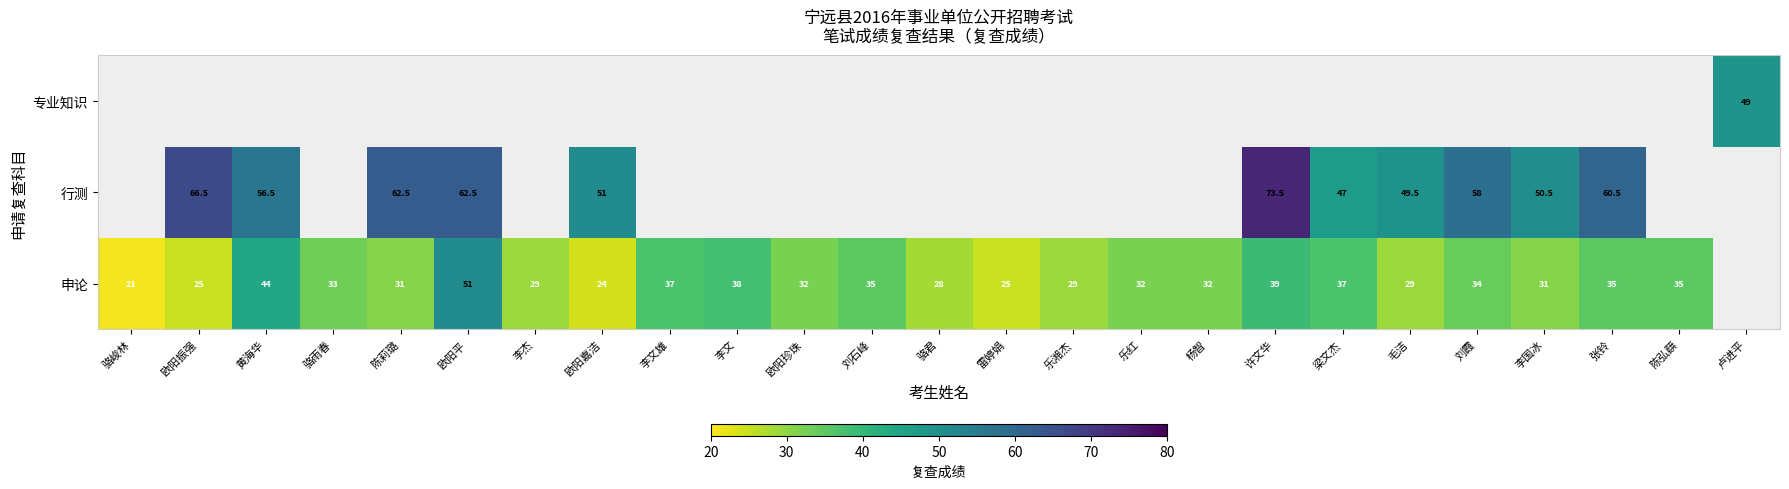

Is it true that 行测 equals 12.7 at 李国冰?

False